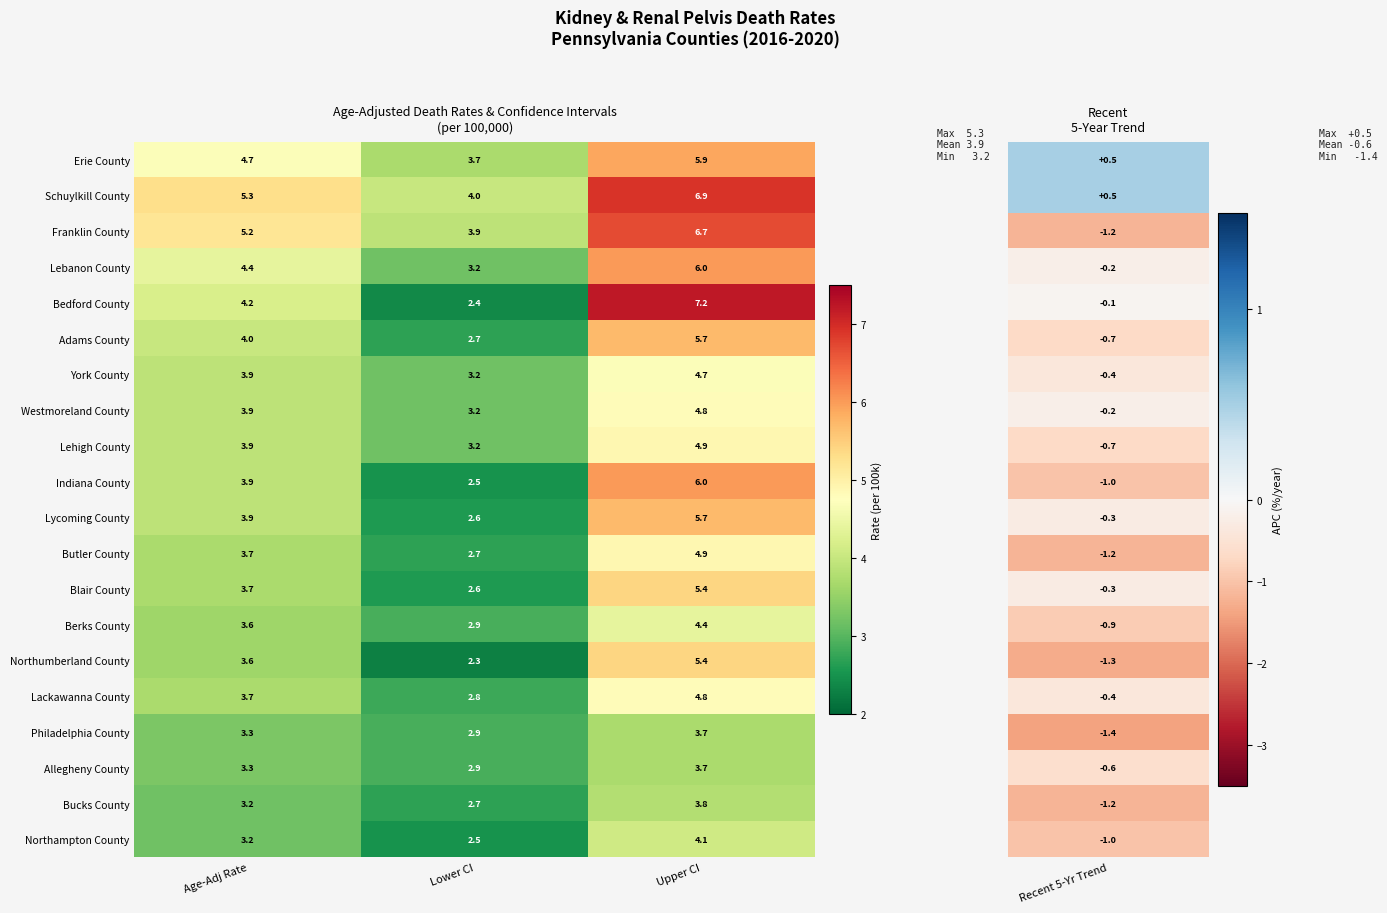

Rank the categories by Erie County value from highest to lowest.

Upper CI, Age-Adj Rate, Lower CI